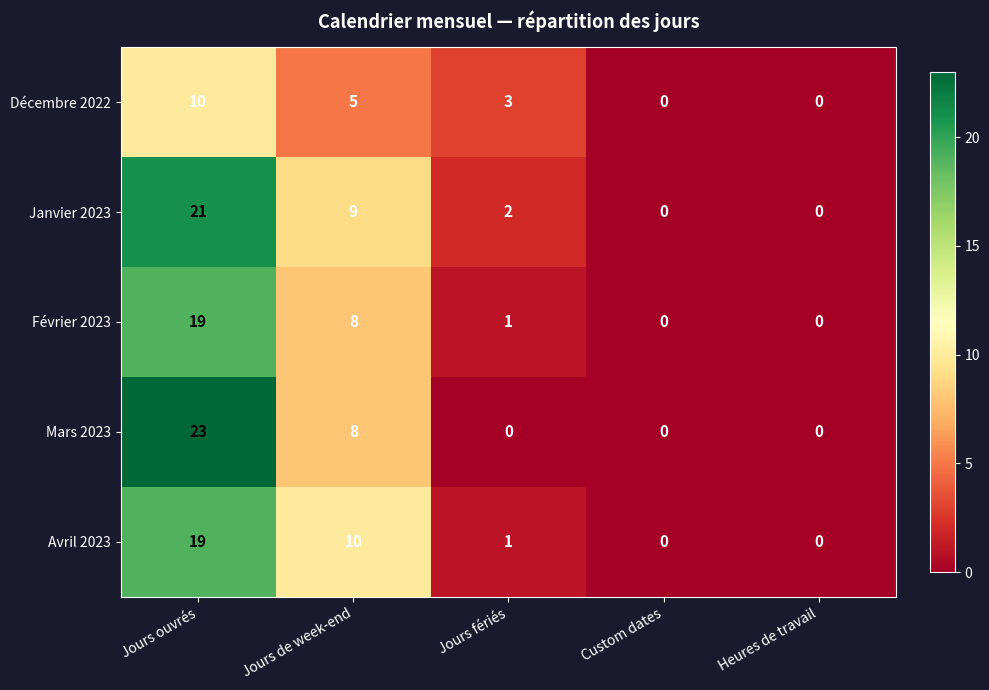

Is it true that Janvier 2023 equals 7 at Custom dates?

False